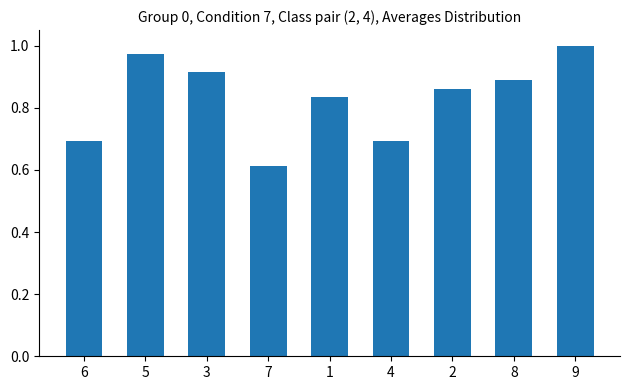

What is the label of the 7th bar from the left?

2